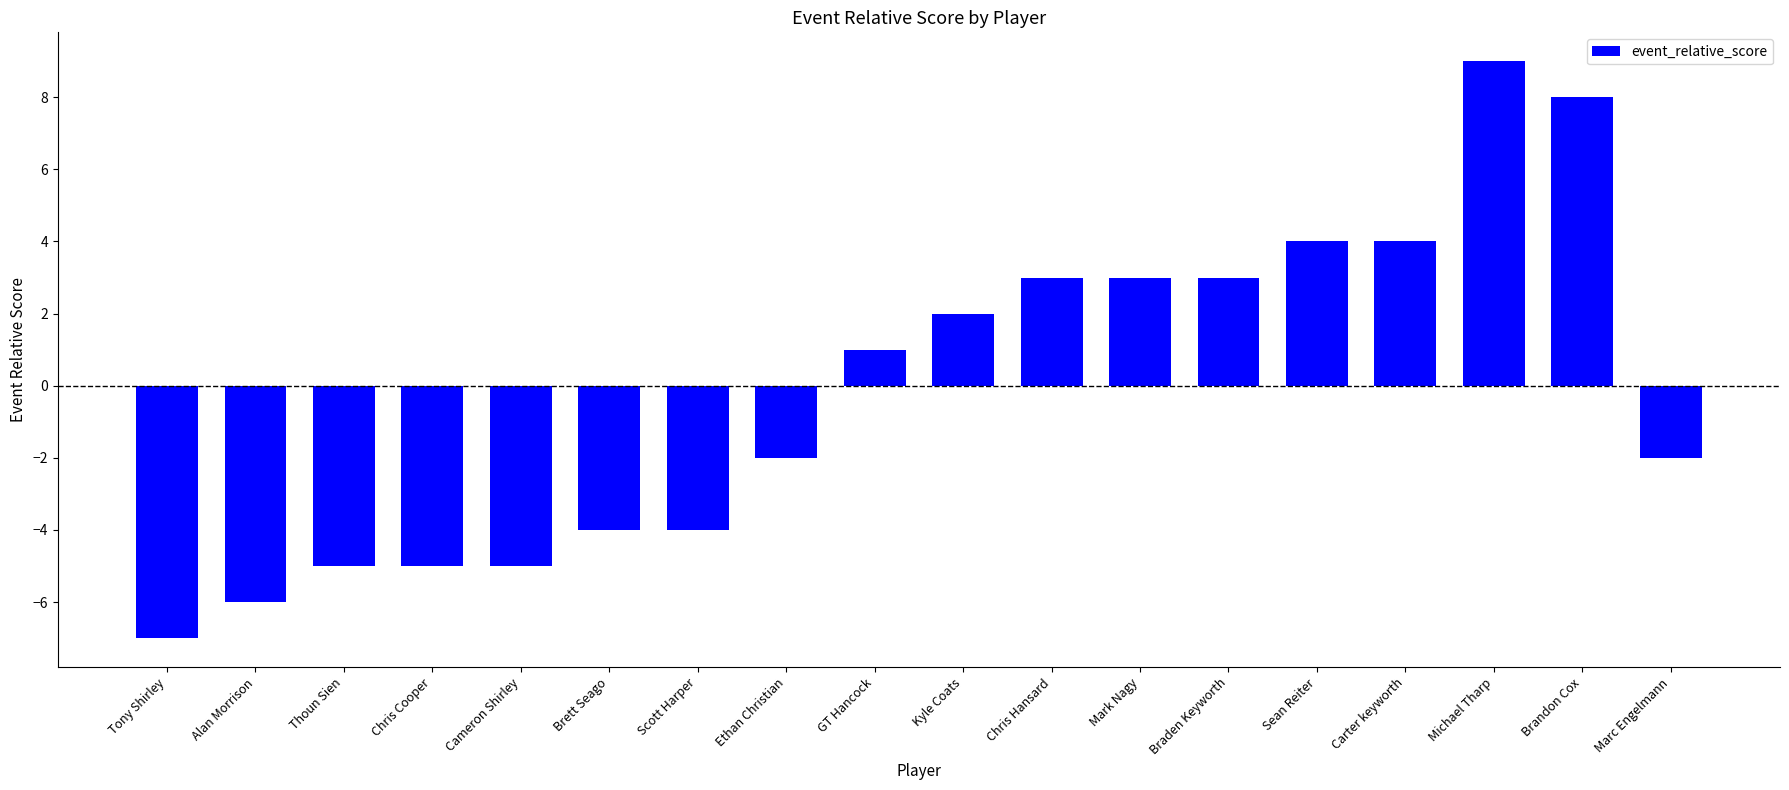

What value does the data have at Michael Tharp, to the nearest 10?

10